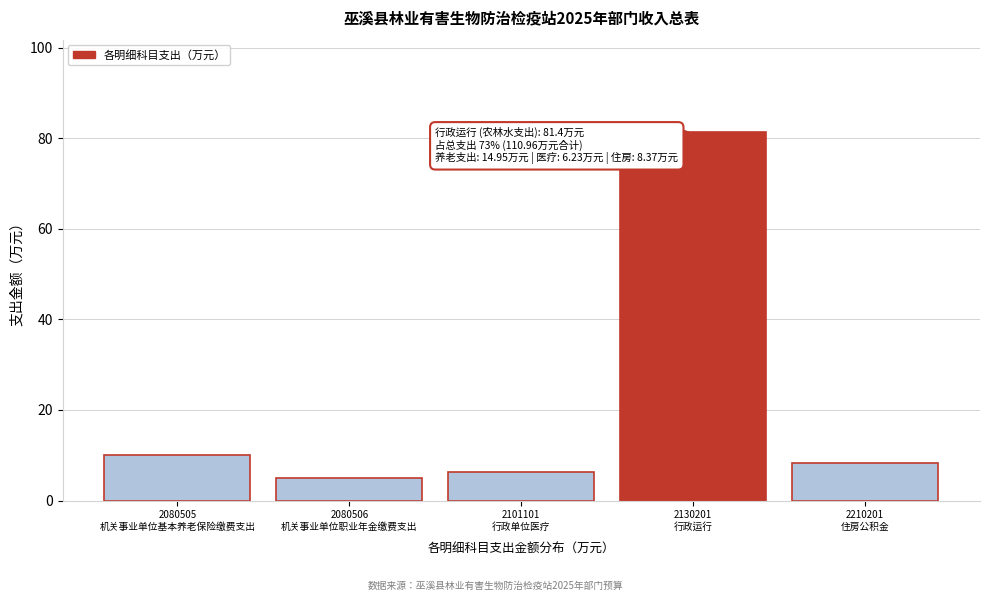

Reading left to right, what are all the values shown in this chart?

10.0	5.0	6.2	81.4	8.4